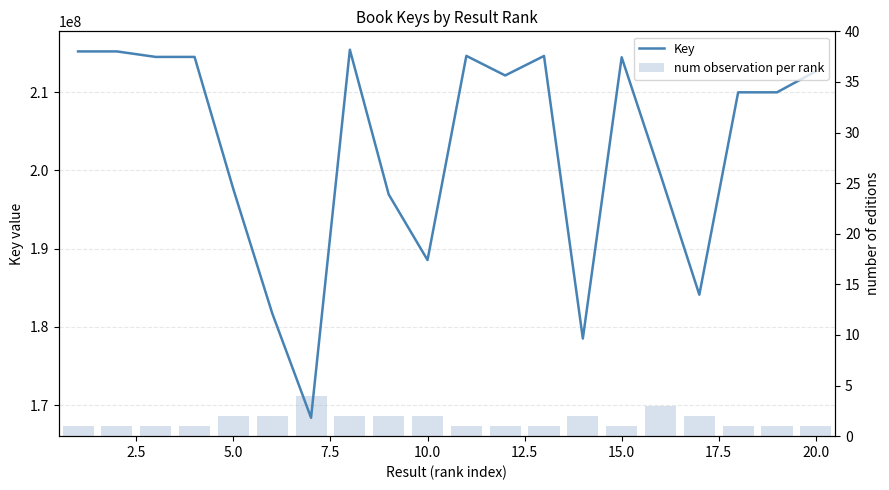

Rank the series by their average value, from lowest to highest.

num observation per rank, Key